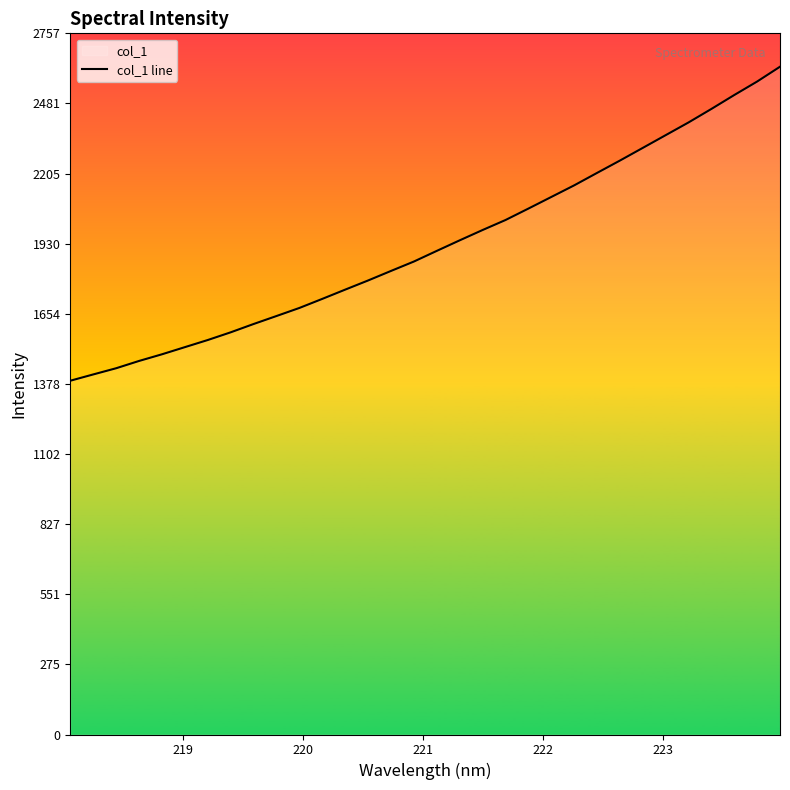

What is the average value?

1925.9